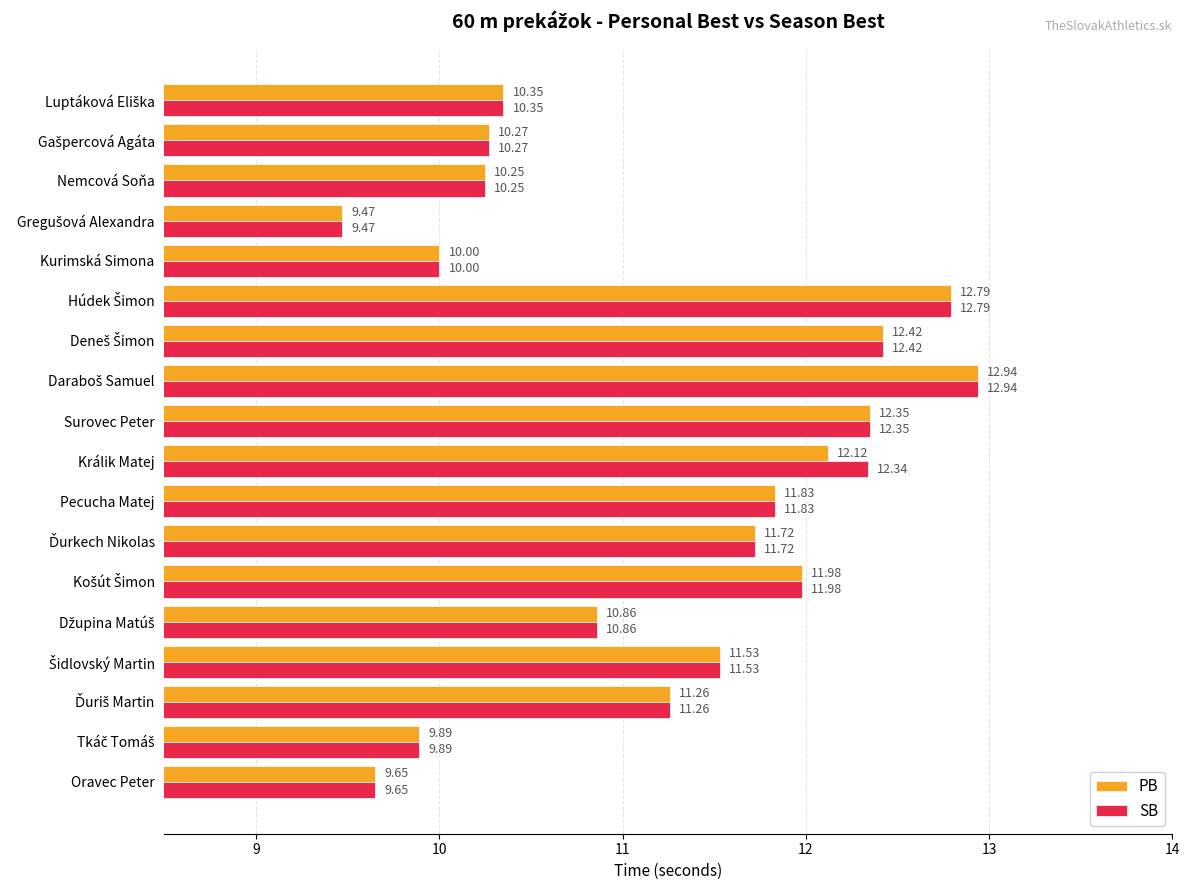

Rank the series by their average value, from lowest to highest.

PB, SB